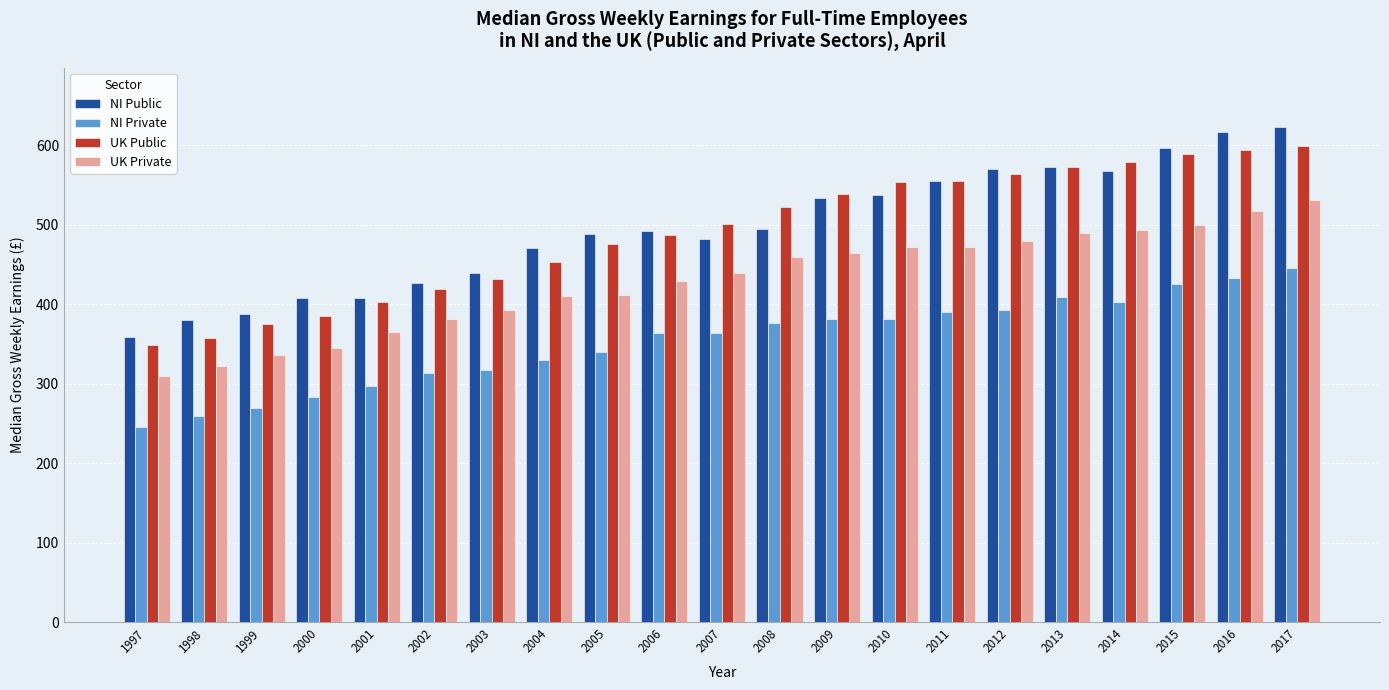

The NI Public series shows 1087.9 at 2016. True or false?

False